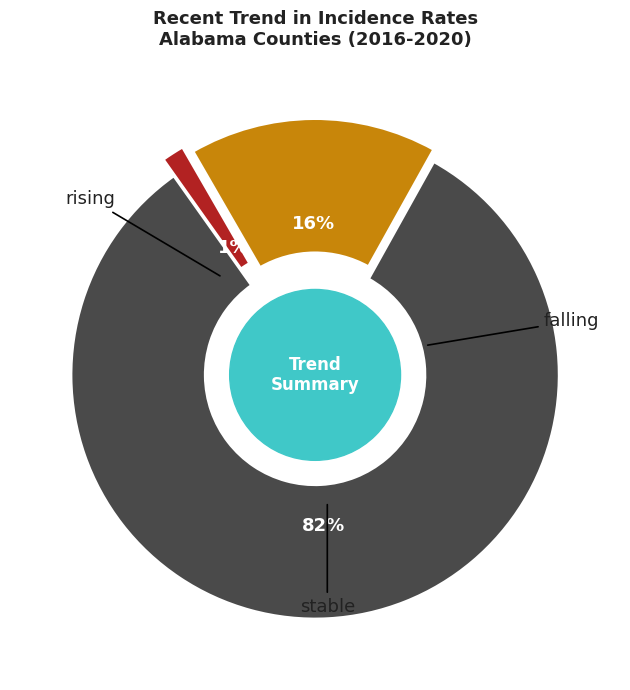

To the nearest percent, what is the combined percentage of falling and rising?

18%